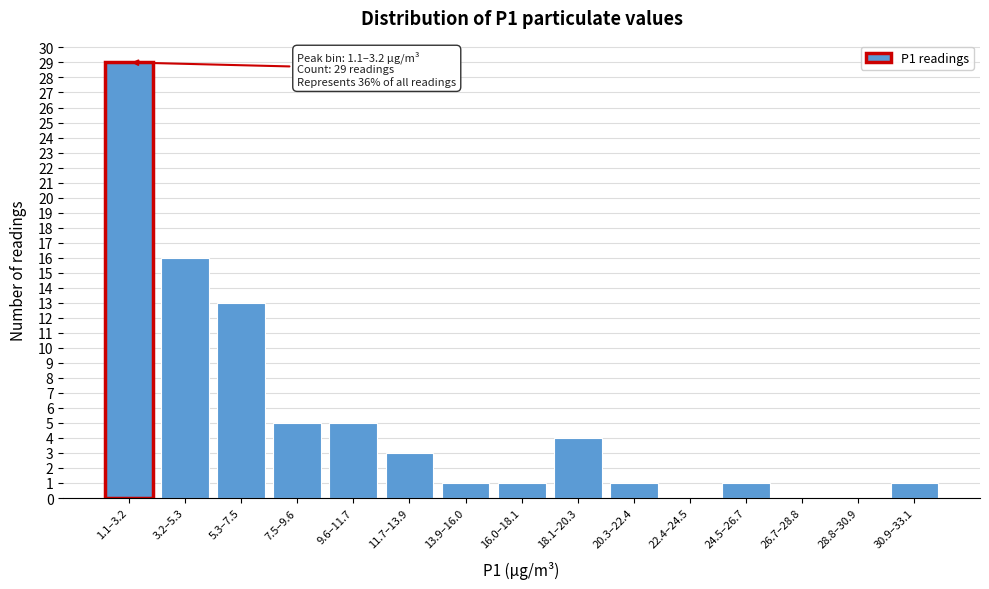

Reading left to right, transcribe all the data shown in this chart.

1.1–3.2=29	3.2–5.3=16	5.3–7.5=13	7.5–9.6=5	9.6–11.7=5	11.7–13.9=3	13.9–16.0=1	16.0–18.1=1	18.1–20.3=4	20.3–22.4=1	22.4–24.5=0	24.5–26.7=1	26.7–28.8=0	28.8–30.9=0	30.9–33.1=1